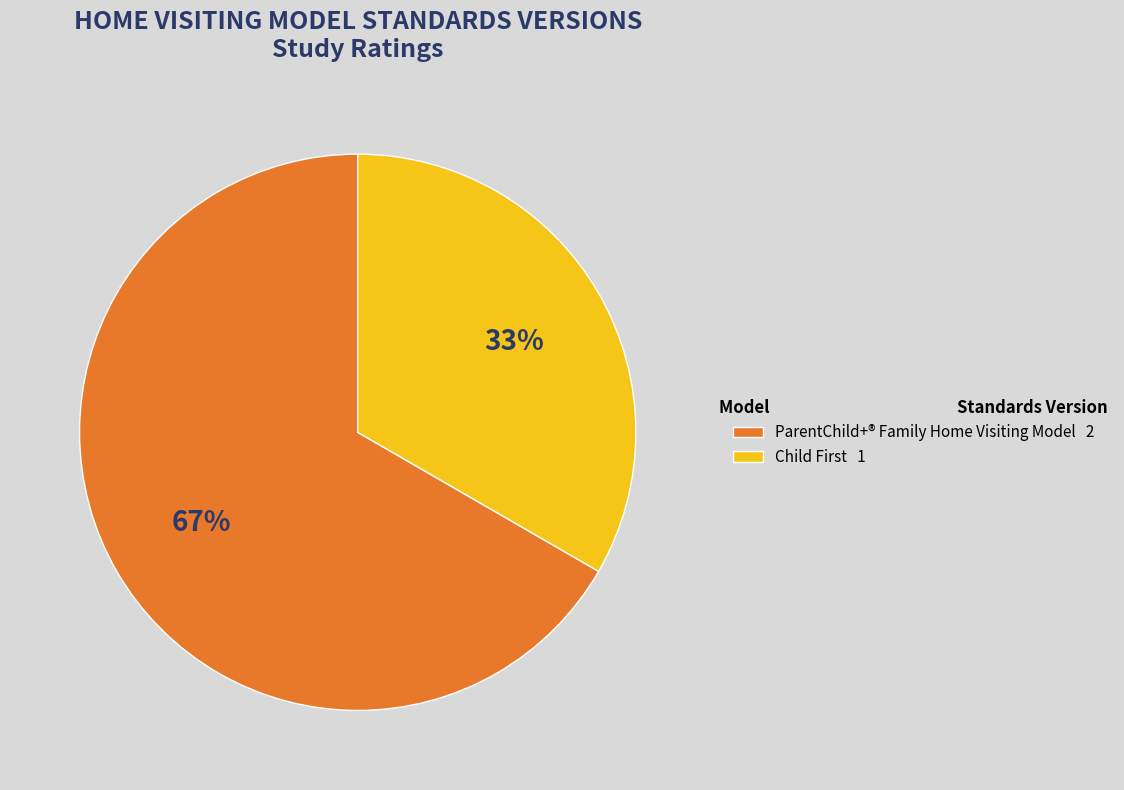

Count the number of slices in the pie.

2